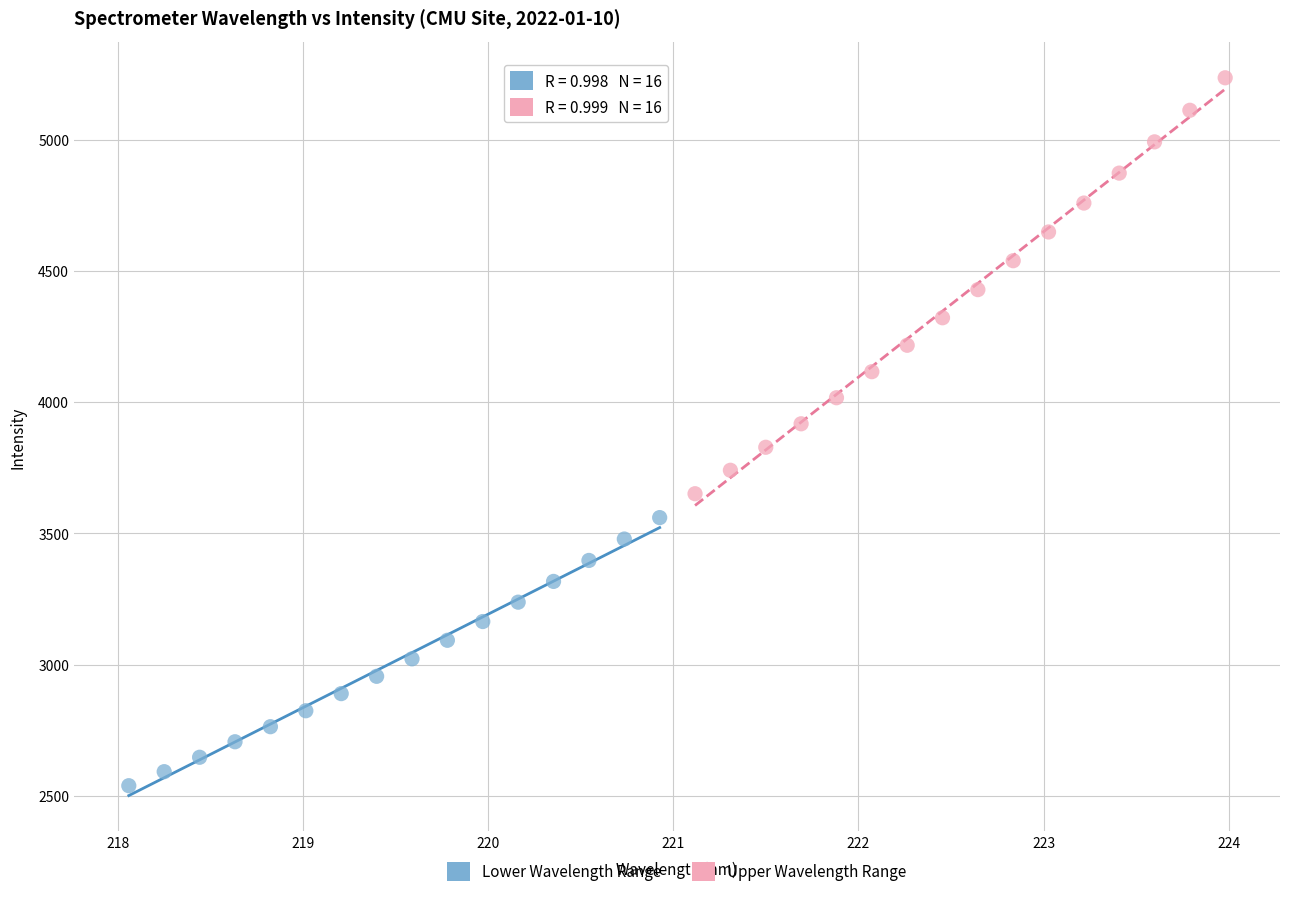

Which series reaches the maximum Y coordinate?

Upper Wavelength Range